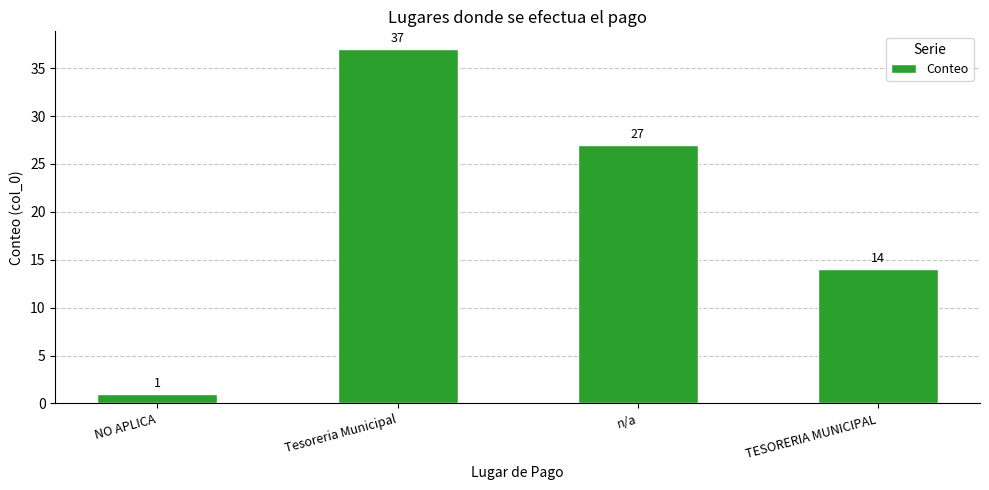

How many data points are less than 27?

2